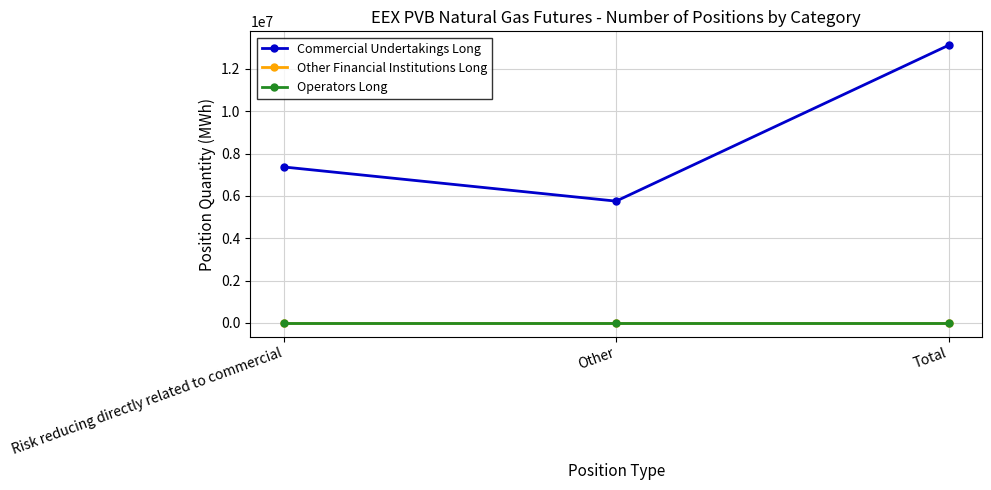

Between Total and Other, which is larger?

Total